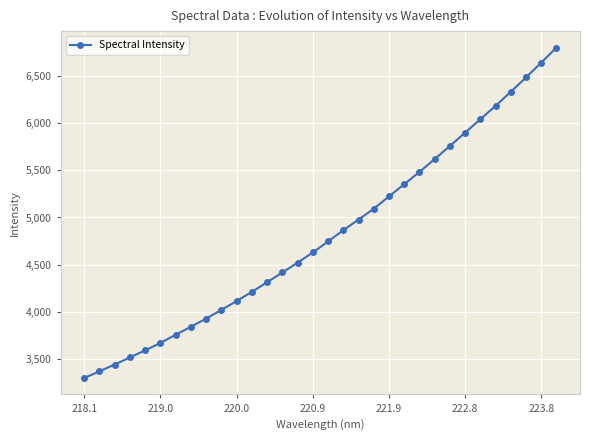

What is the maximum value shown in the chart?

6799.5